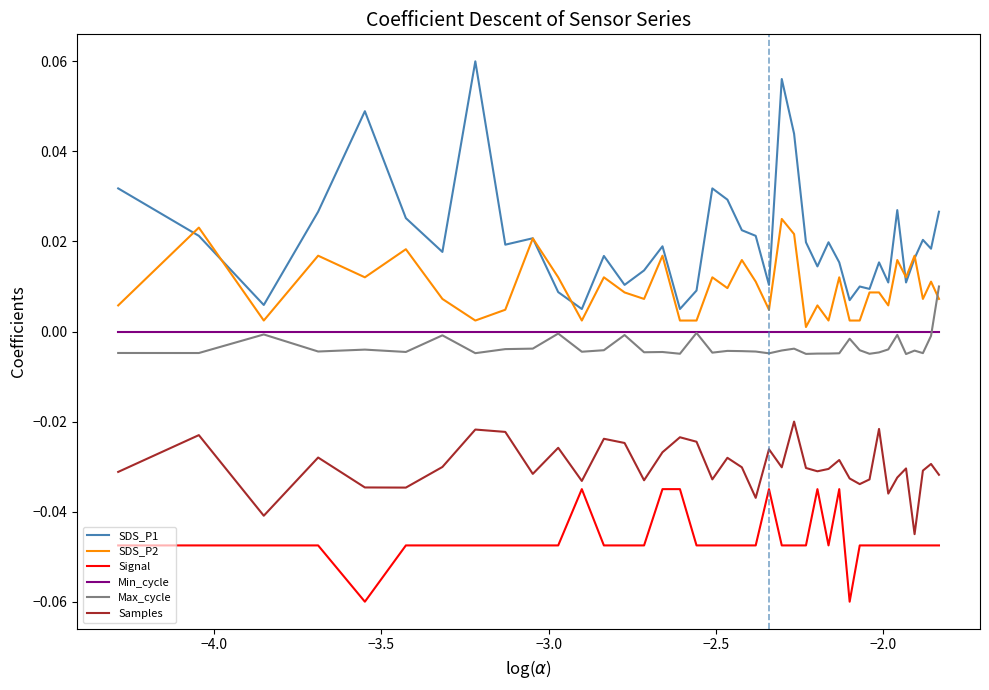

True or false: Min_cycle and Samples intersect in this chart.

False